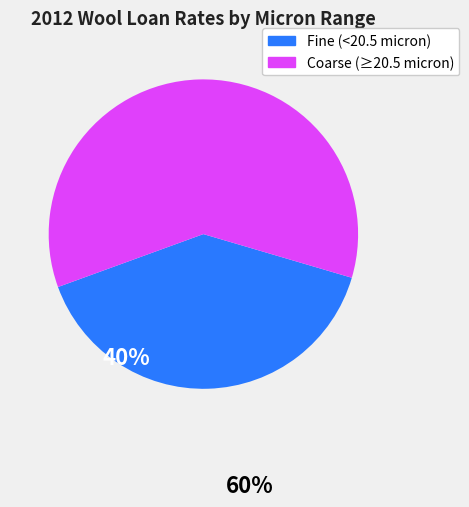

Does any single category account for the majority?

Yes